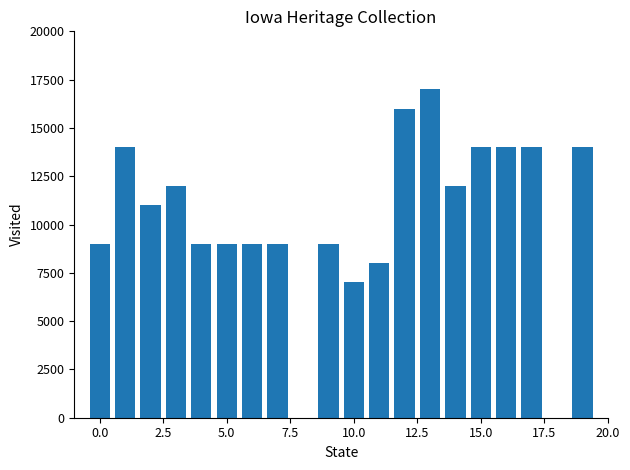

What is the maximum value shown in the chart?

17000